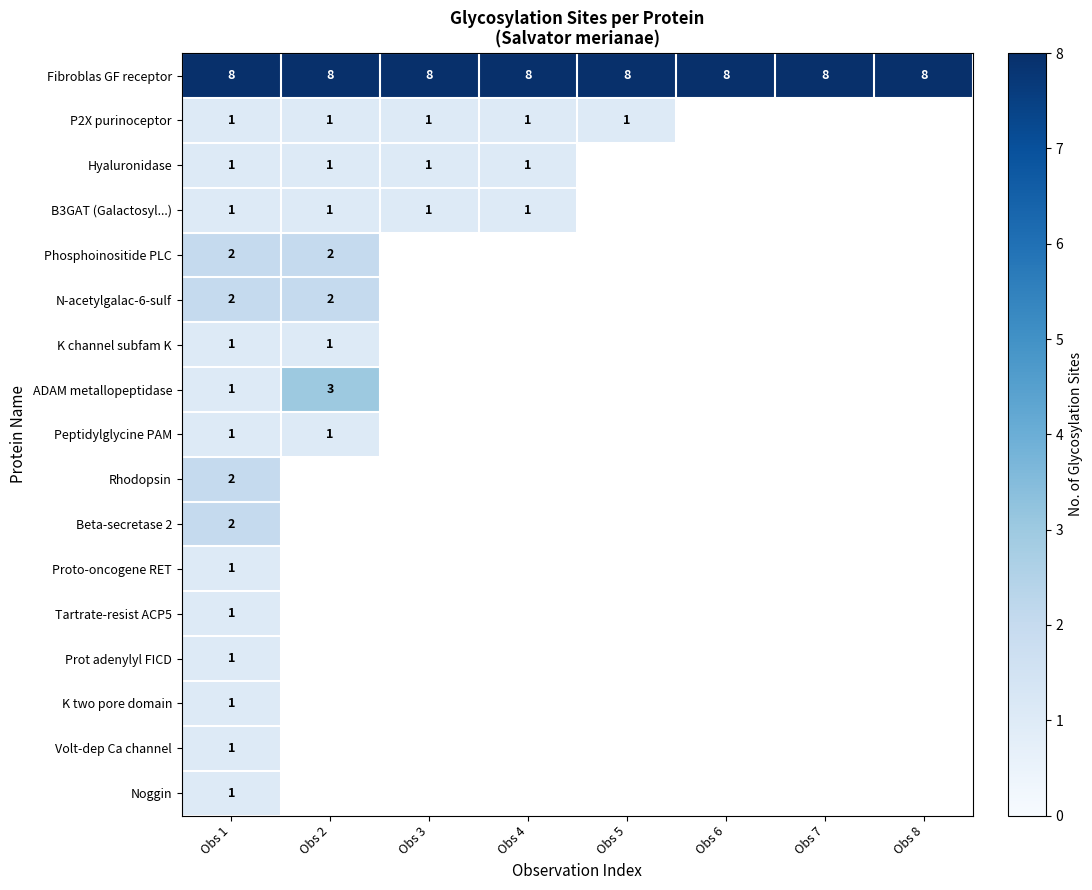

The value of P2X purinoceptor at Obs 3 is 1. True or false?

True